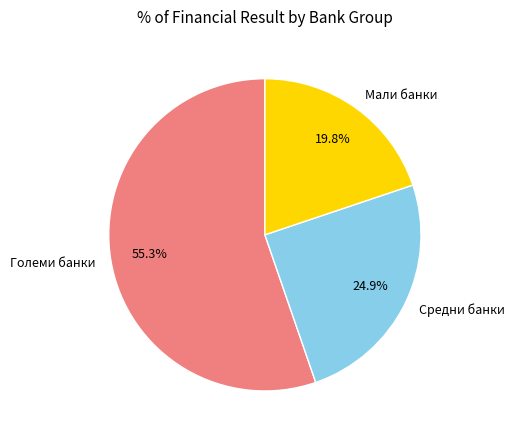

Which category has the biggest portion of the pie?

Големи банки